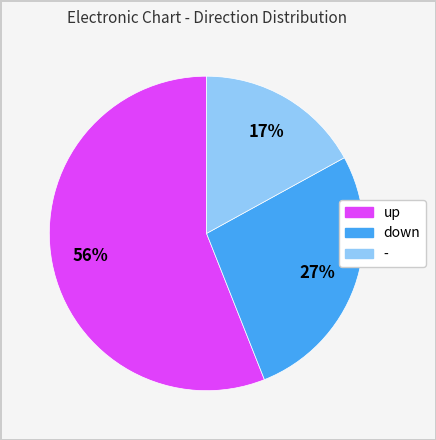

What percentage is the up slice, to the nearest percent?

56%